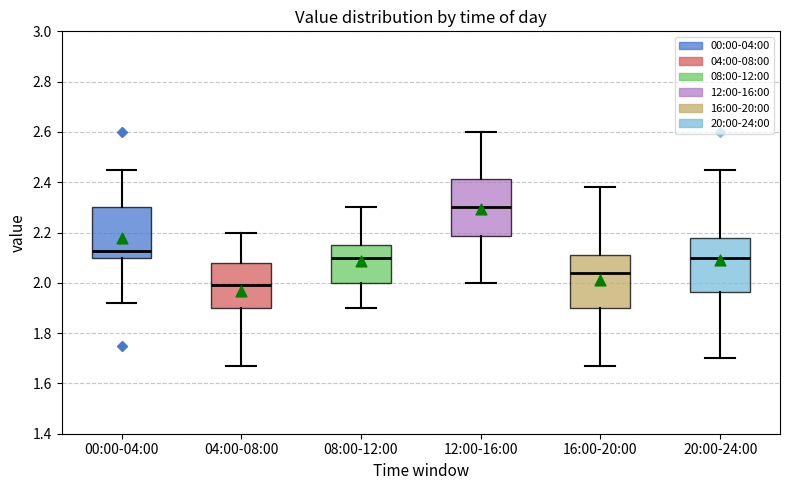

Where is the lower edge of the box for 00:00-04:00 on the y-axis? The values are not printed on the chart, so give them approximately, as read against the axis.

2.10